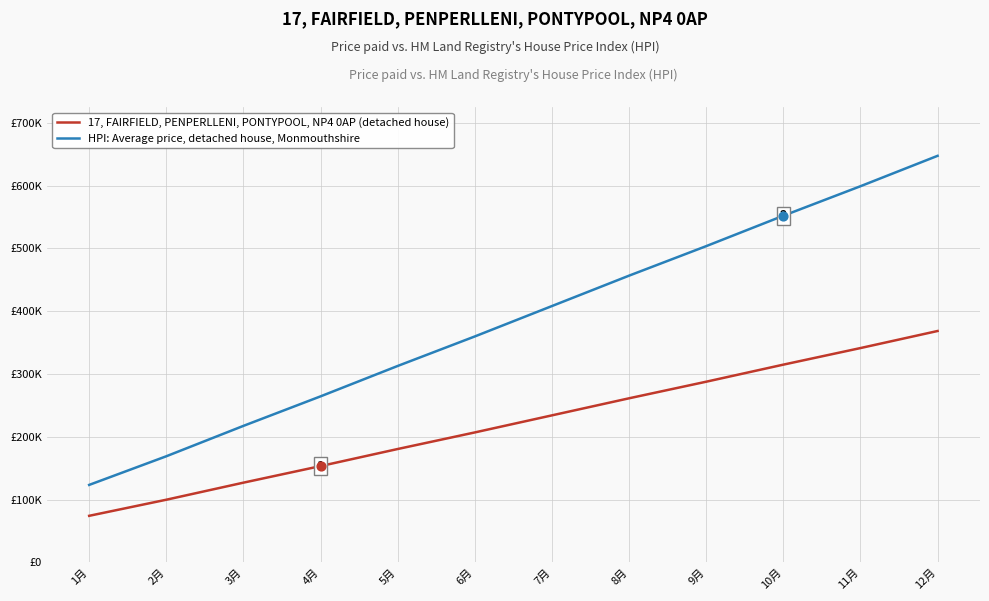

Is the value of 17, FAIRFIELD, PENPERLLENI, PONTYPOOL, NP4 0AP (detached house) at 1月 greater than the value of HPI: Average price, detached house, Monmouthshire at 7月?

No